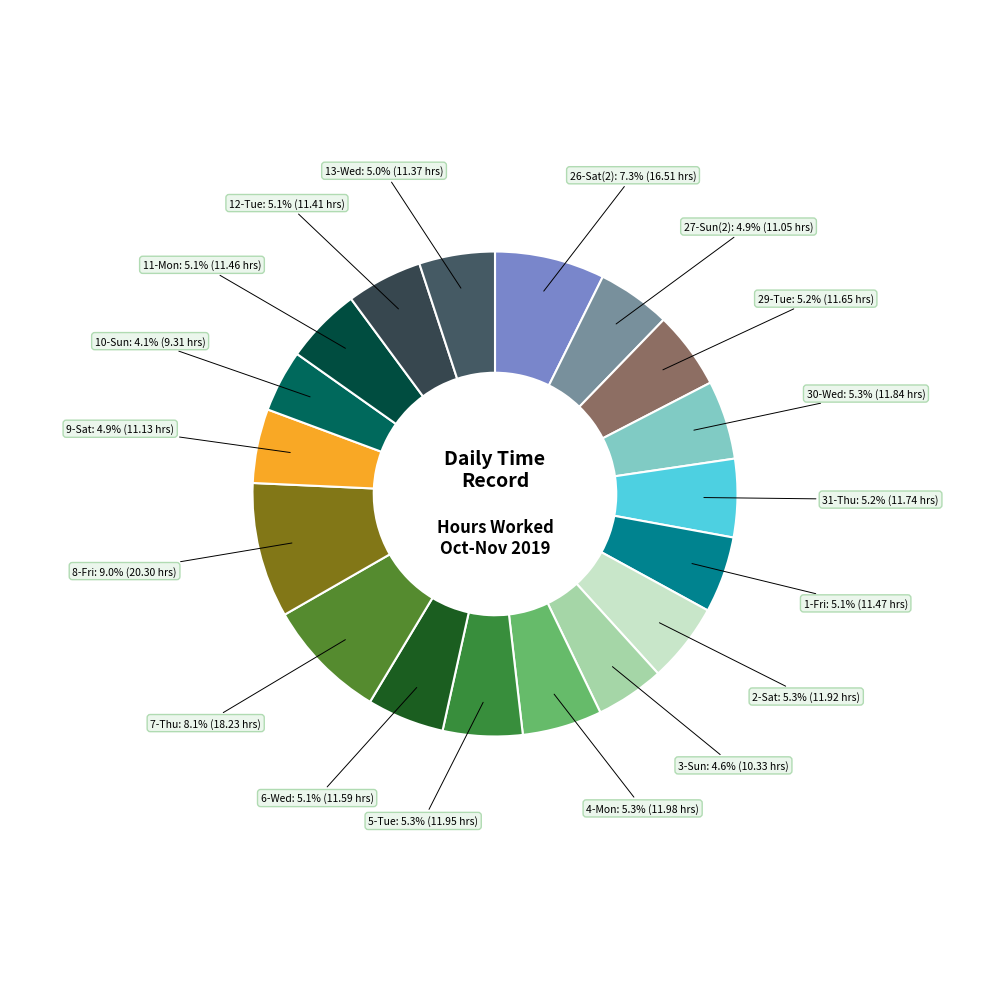

How many slices are in this pie chart?

18